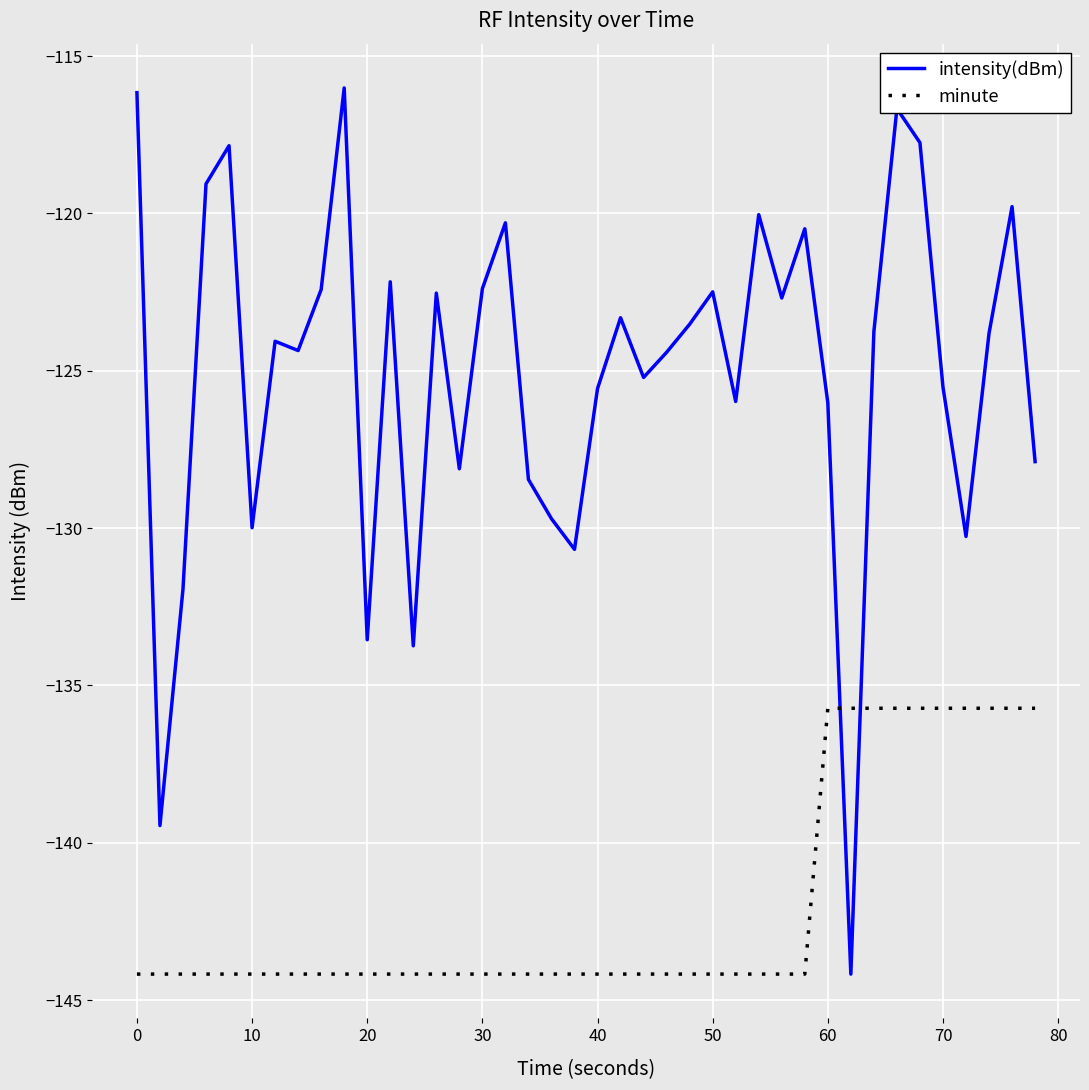

What is the difference between the maximum and minimum values in the intensity(dBm) series?

28.2